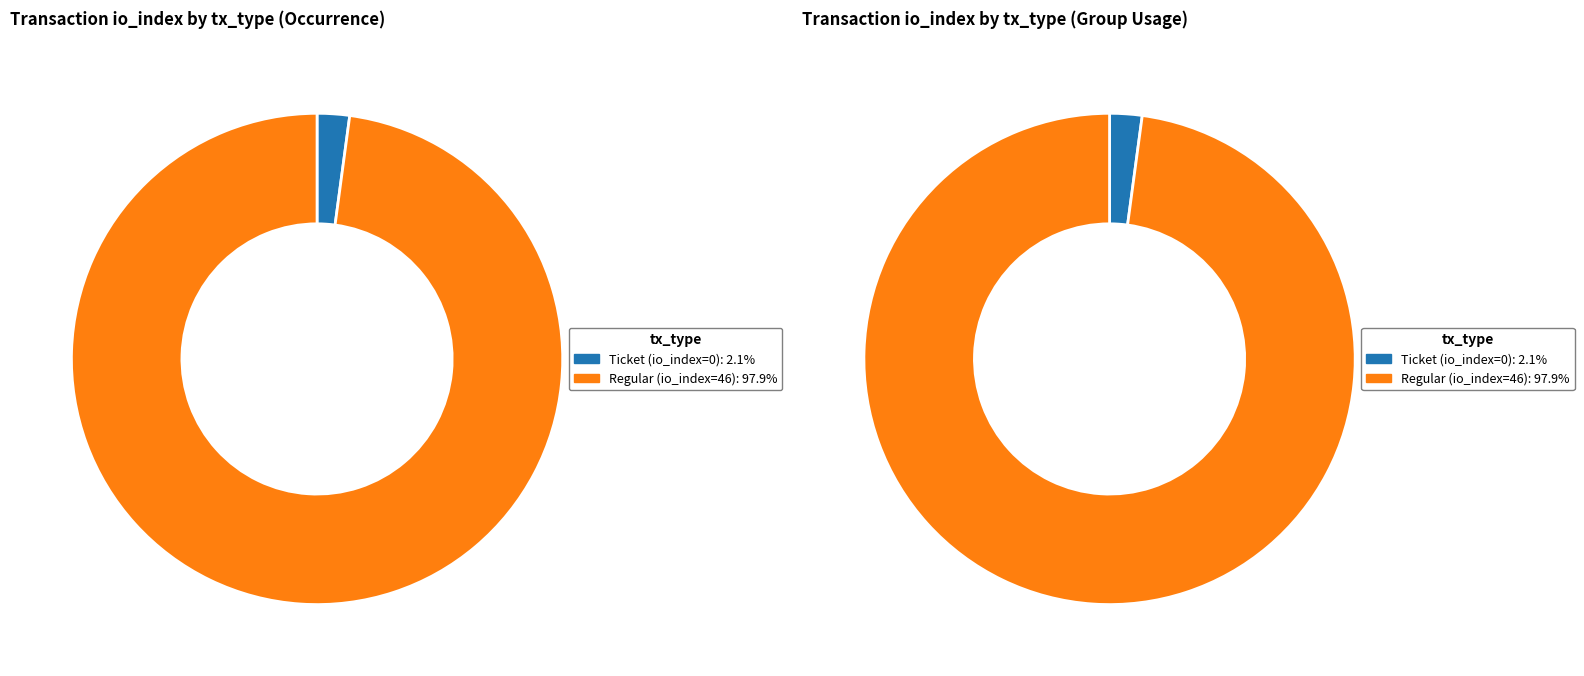

Combined, what portion of the pie is Ticket (io_index=0) and Regular (io_index=46)?

100.0%